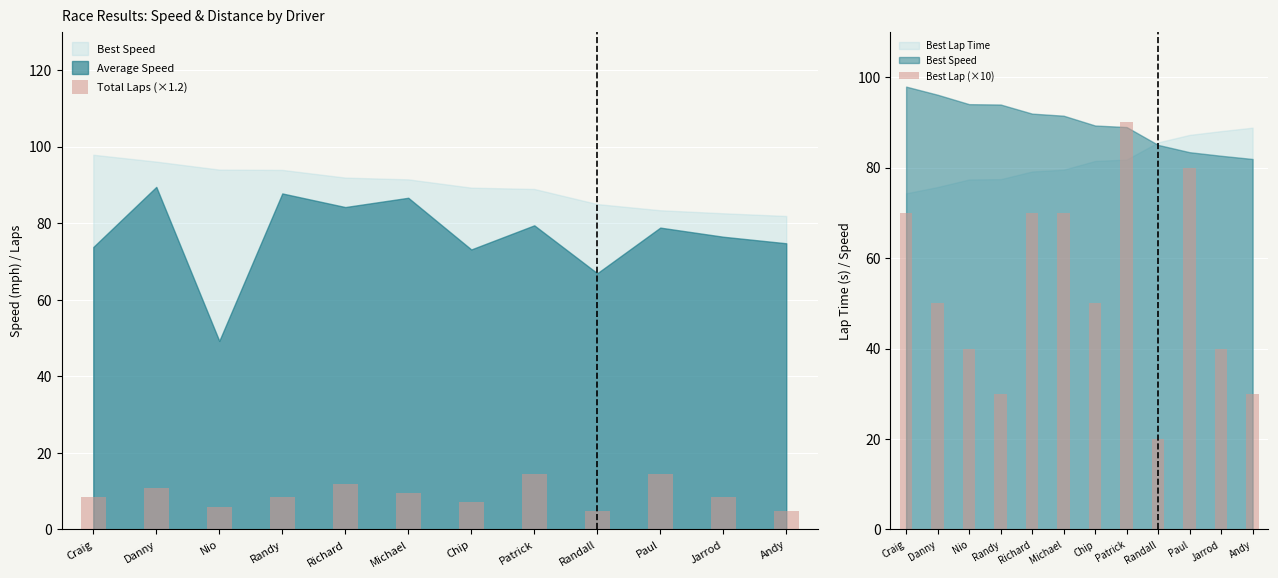

Where is Total Laps (×1.2) nearest to the value 9?

Craig